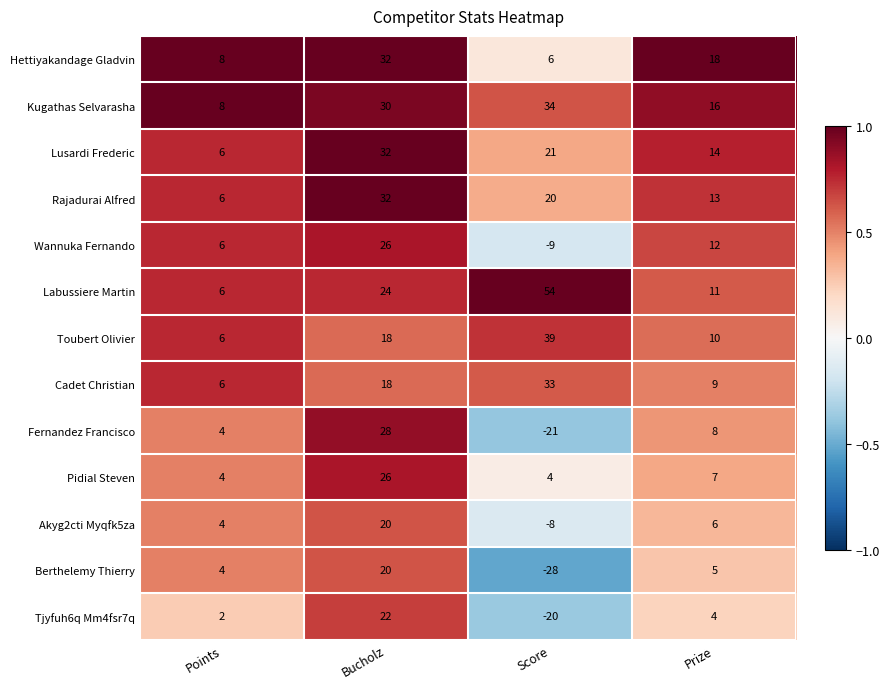

How many data points in Fernandez Francisco are less than 8?

2